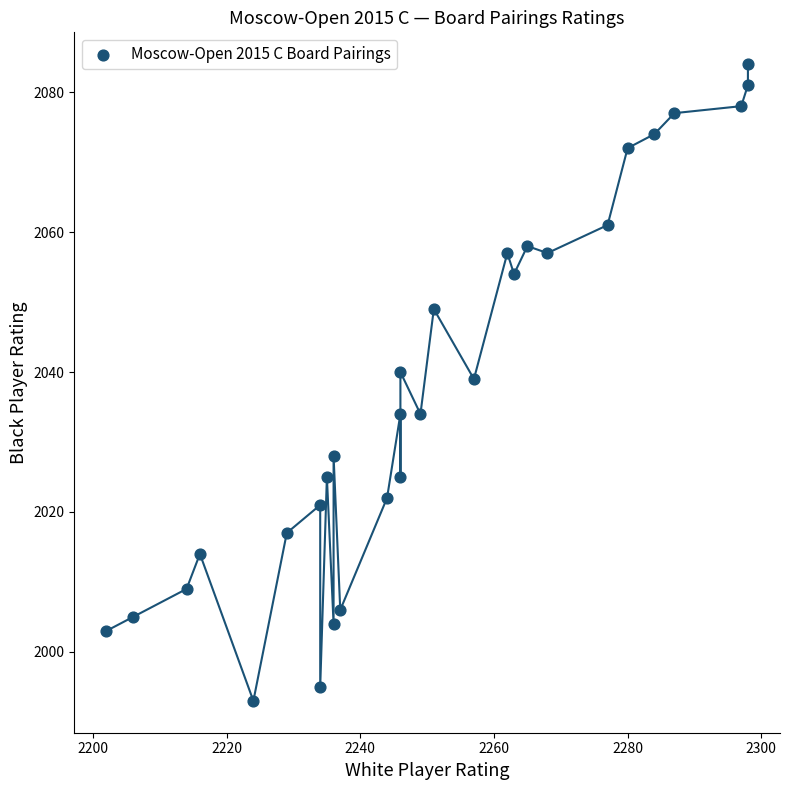

What is the range of X values (max minus min)?

96